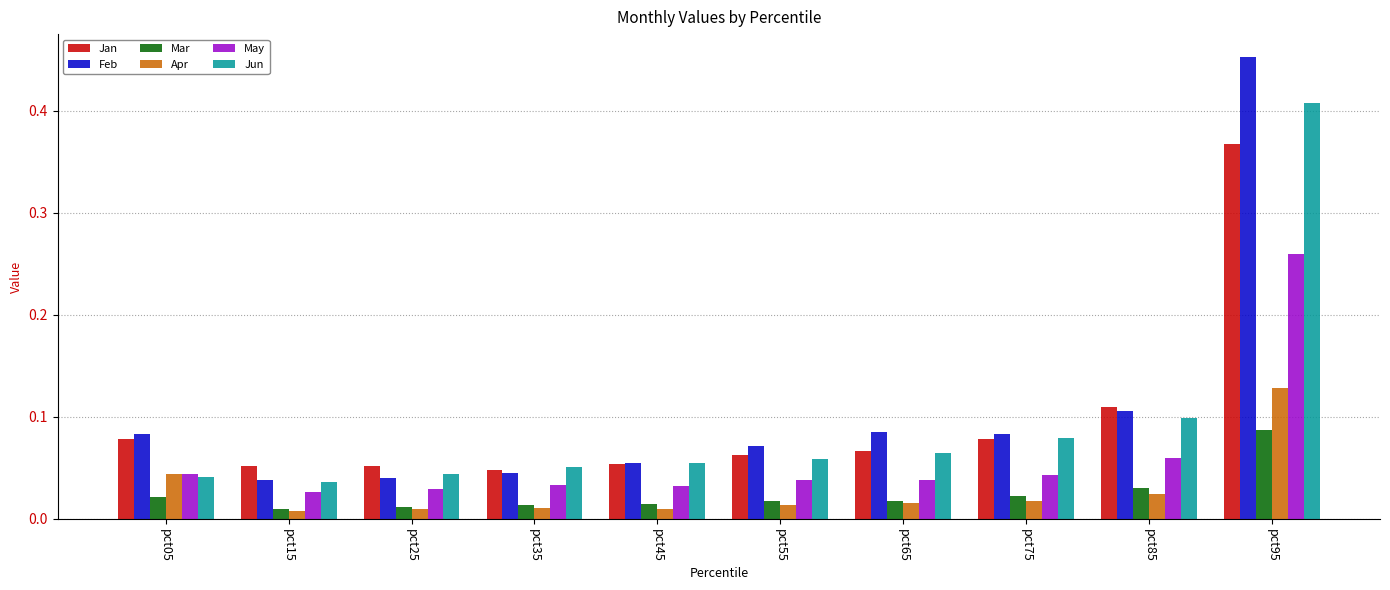

At how many categories does at least one series exceed 0?

10